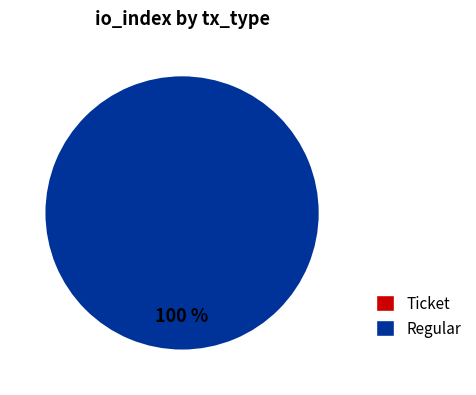

Between Ticket and Regular, which is larger?

Regular